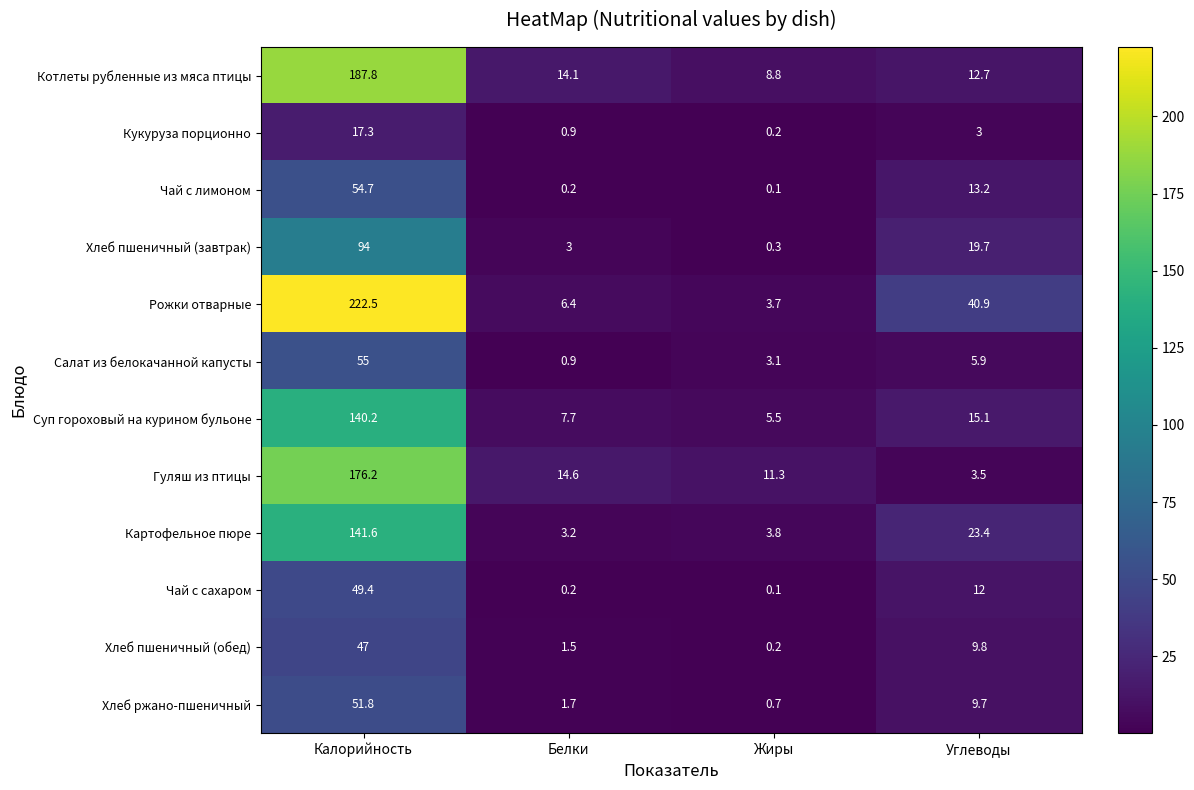

Where does the Чай с сахаром series first go above 12?

Калорийность